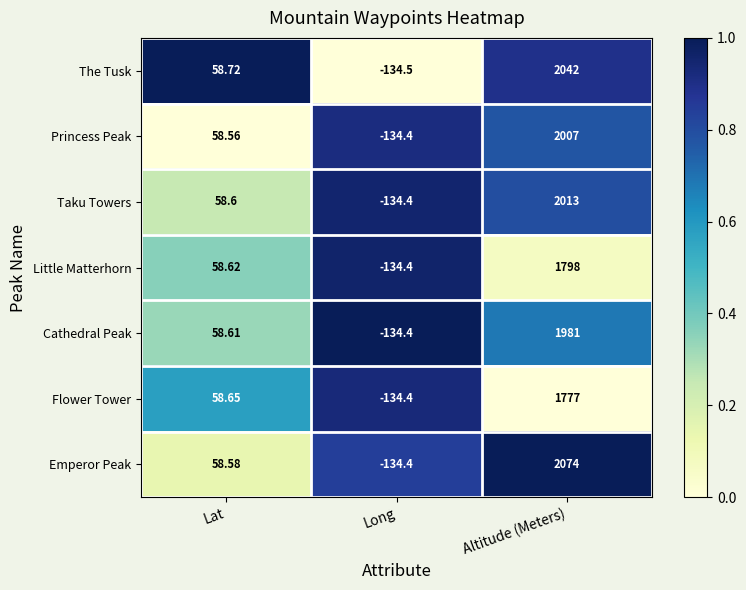

Between Lat and Altitude (Meters), which series saw the biggest shift?

Emperor Peak